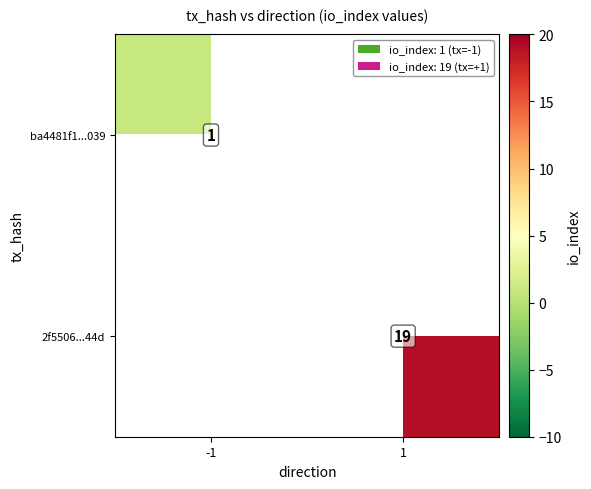

At which category does the chart reach its minimum across all series?

-1